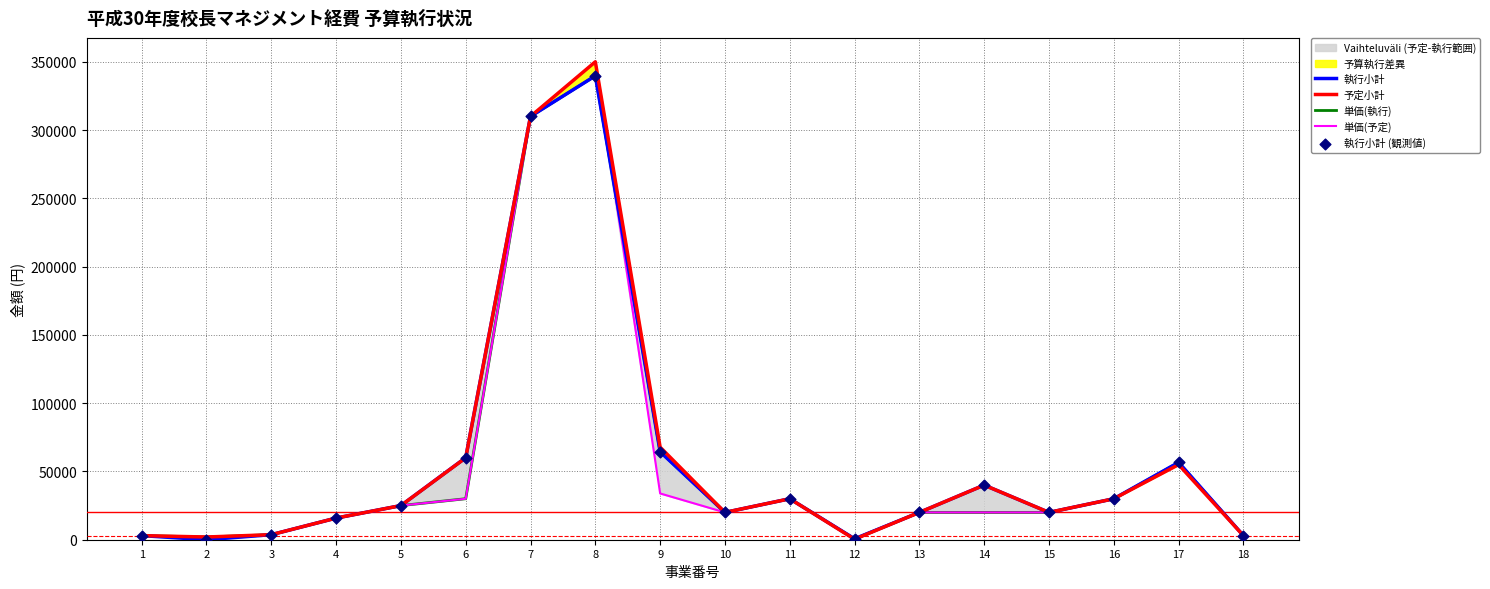

Which series contains the lowest Y value?

執行小計